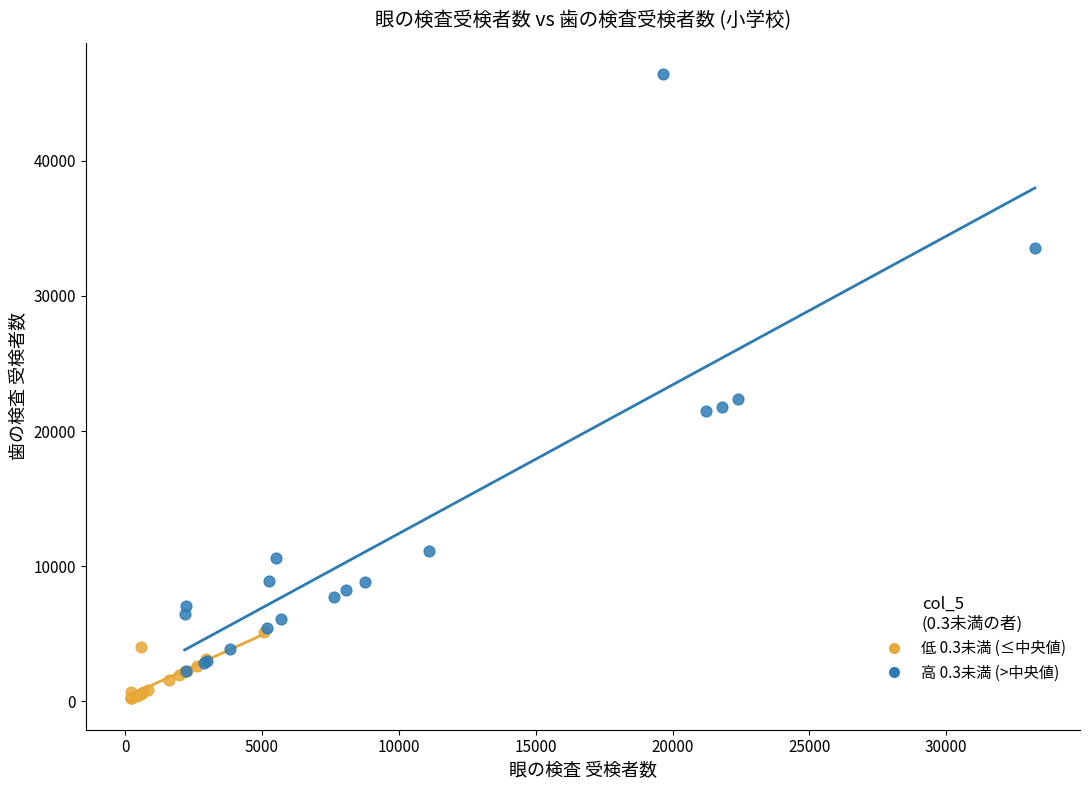

What are all the series names shown in the legend?

低 0.3未満 (≤中央値), 高 0.3未満 (>中央値)